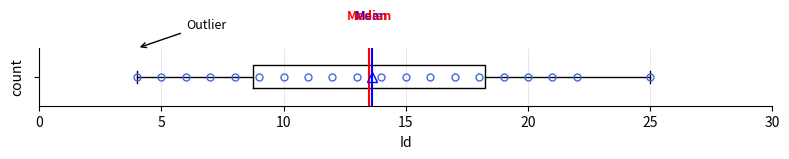

Transcribe this box plot: give where the median line is, the range the box spans, and where the two whiskers end, as read against the x-axis. The values are not printed on the chart, so give them approximately, as read against the axis.

median 13.5, box 9.0 to 18.5, whiskers 4.0 to 25.0